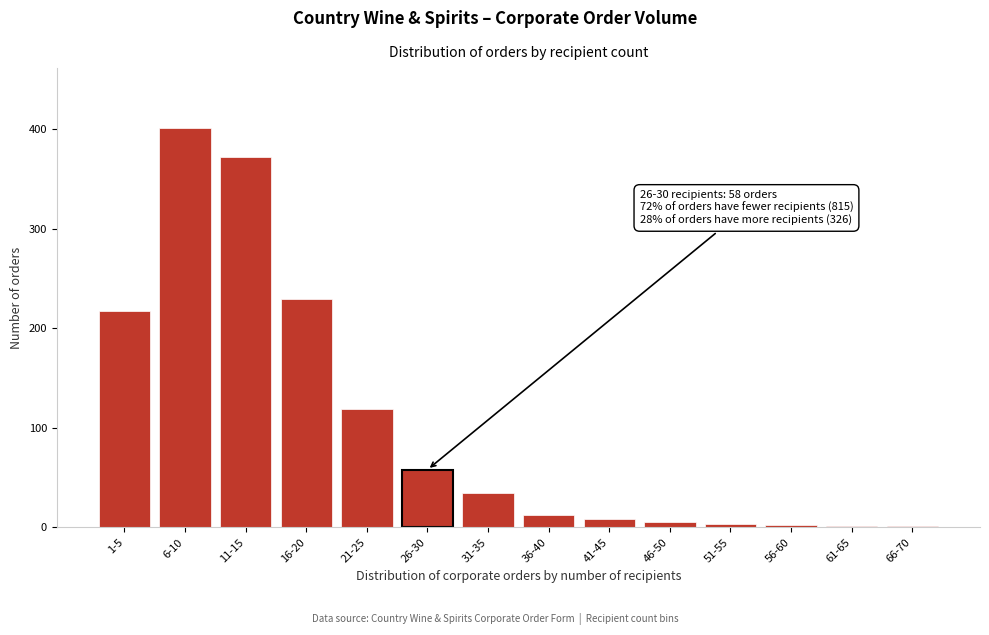

Between 1-5 and 6-10, which is larger?

6-10